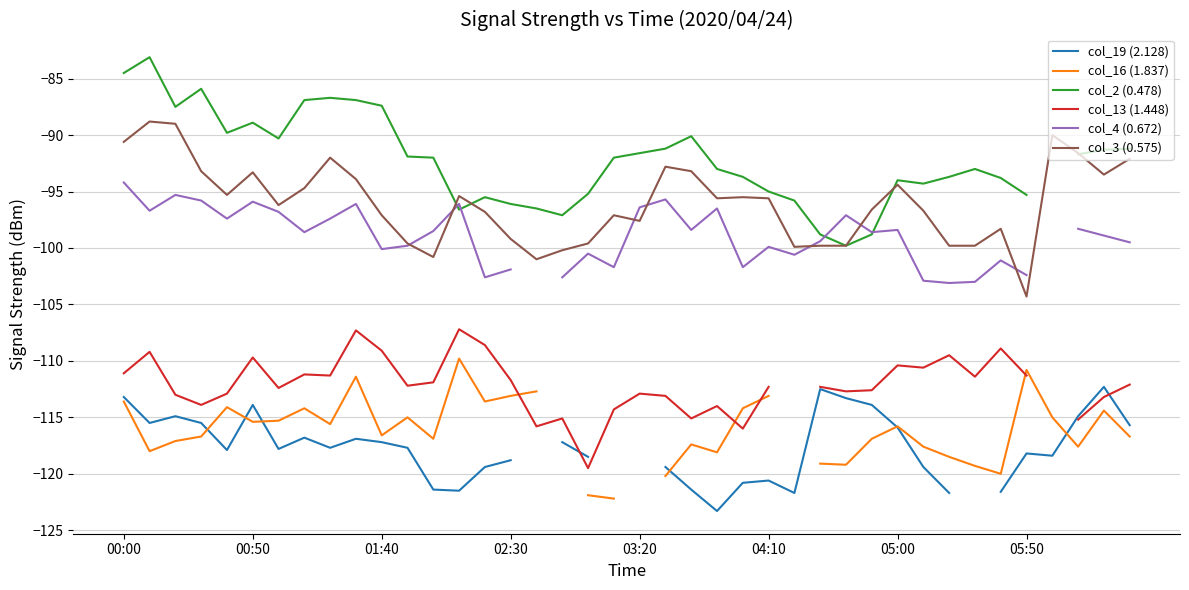

Which category has the lowest value in the col_3 (0.575) series?

05:50